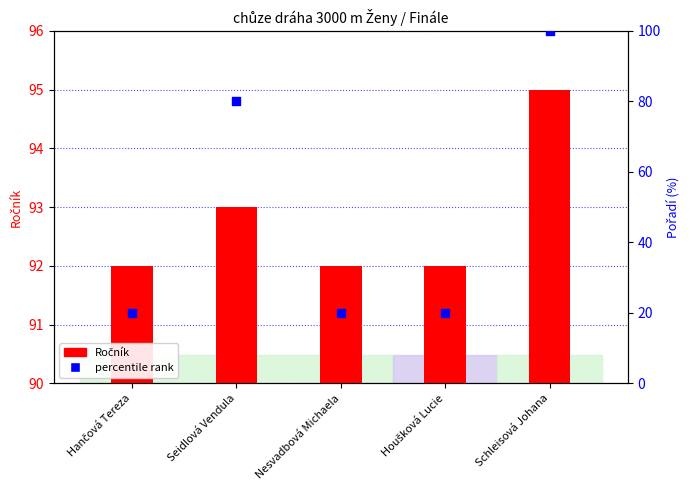

What is the total value across all series at Schleisová Johana?

195